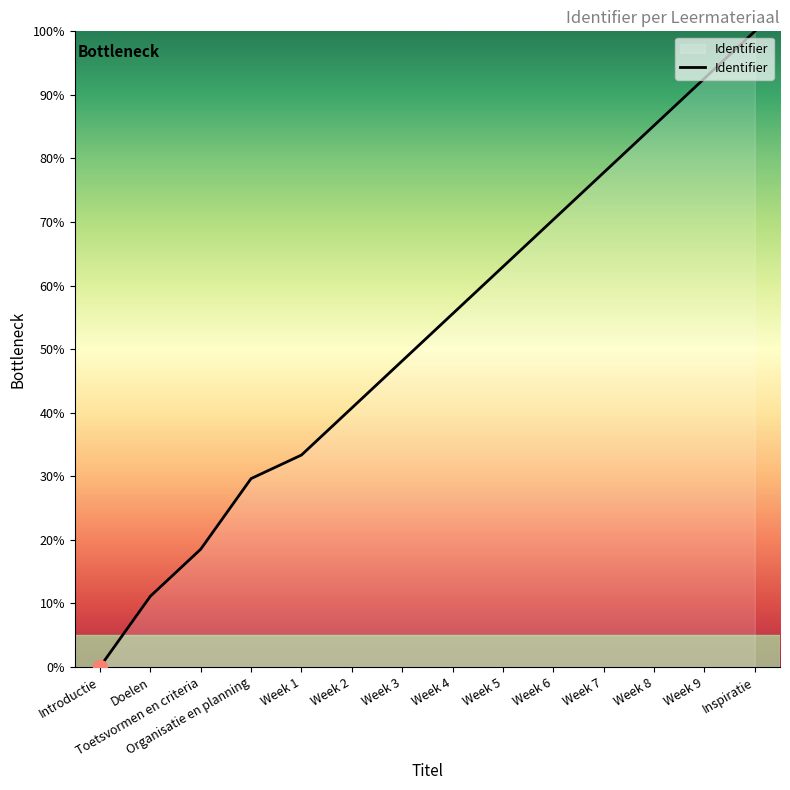

What is the sum of all values?

725.9